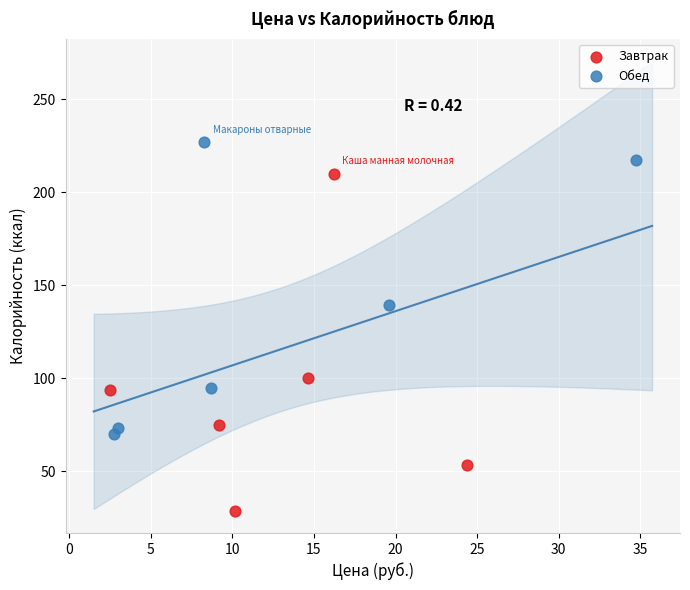

Which series reaches the minimum Y coordinate?

Завтрак